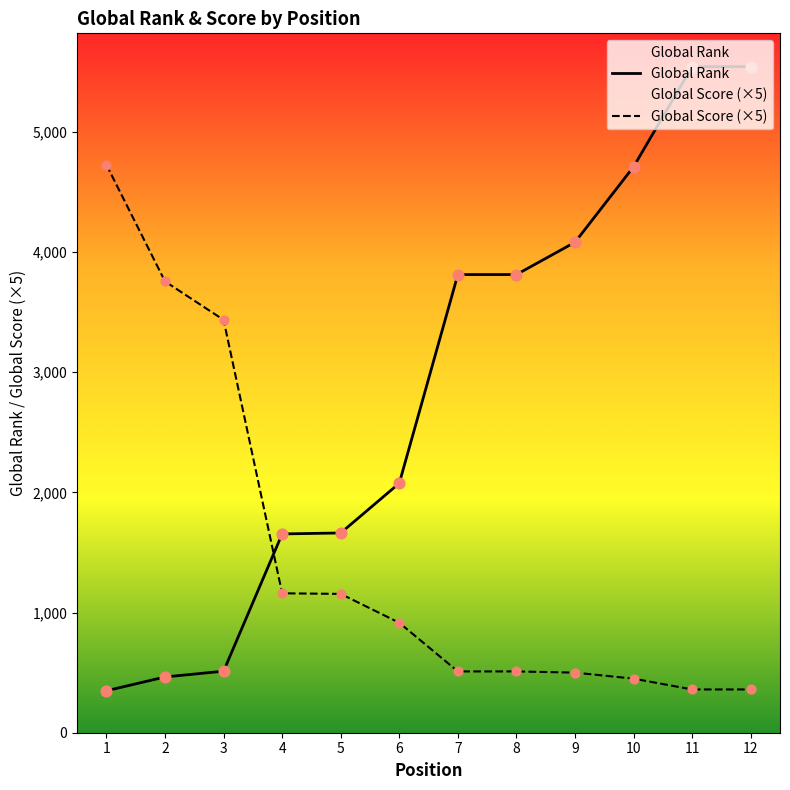

Is the value of Global Rank at 8 greater than the value of Global Score at 12?

Yes